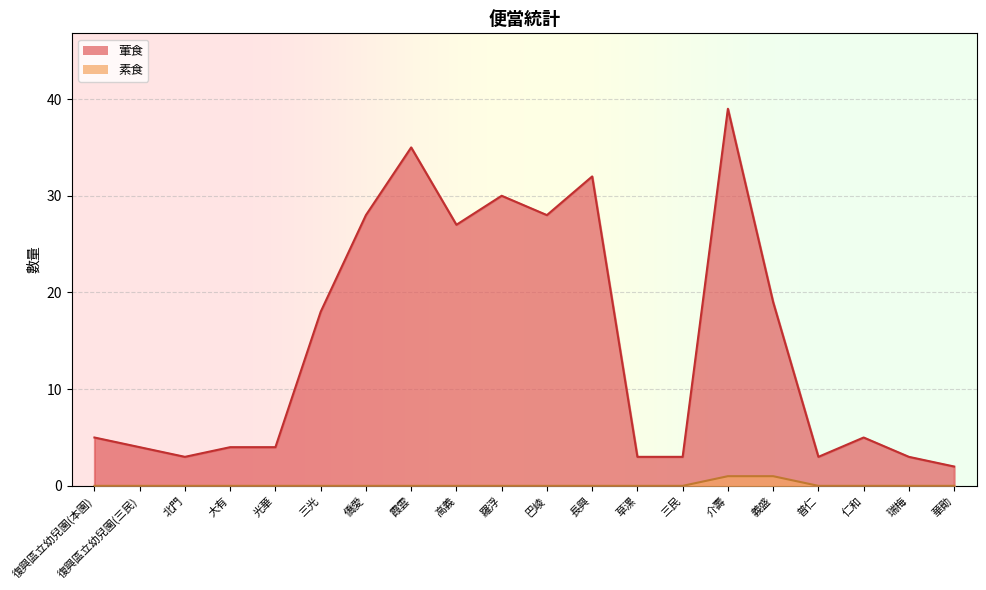

Which series has the largest total across all categories?

葷食